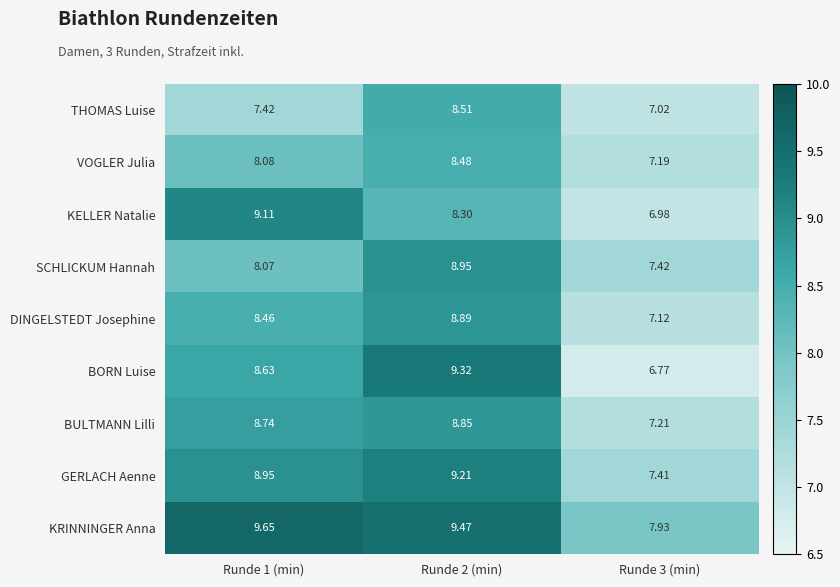

Which series has the largest total across all categories?

KRINNINGER Anna